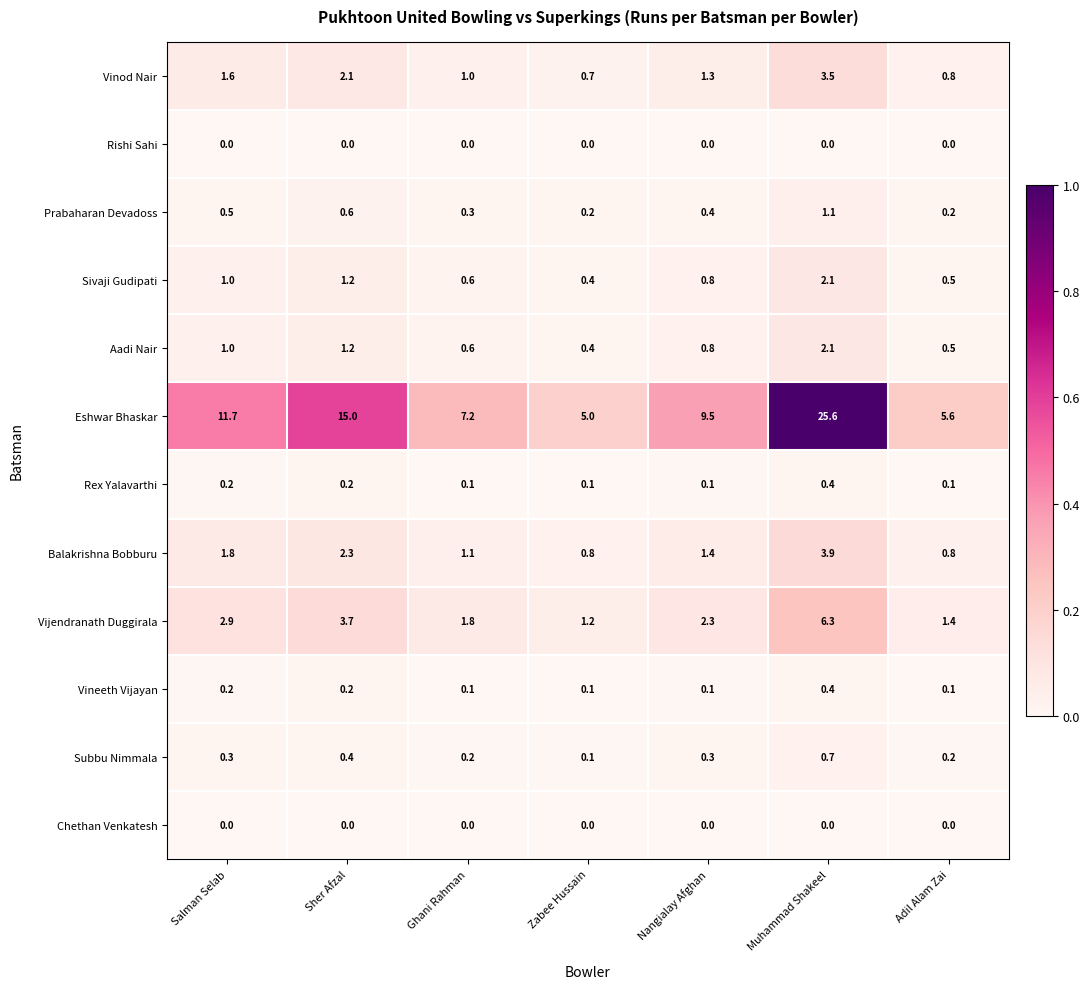

At how many categories does at least one series exceed 0?

7